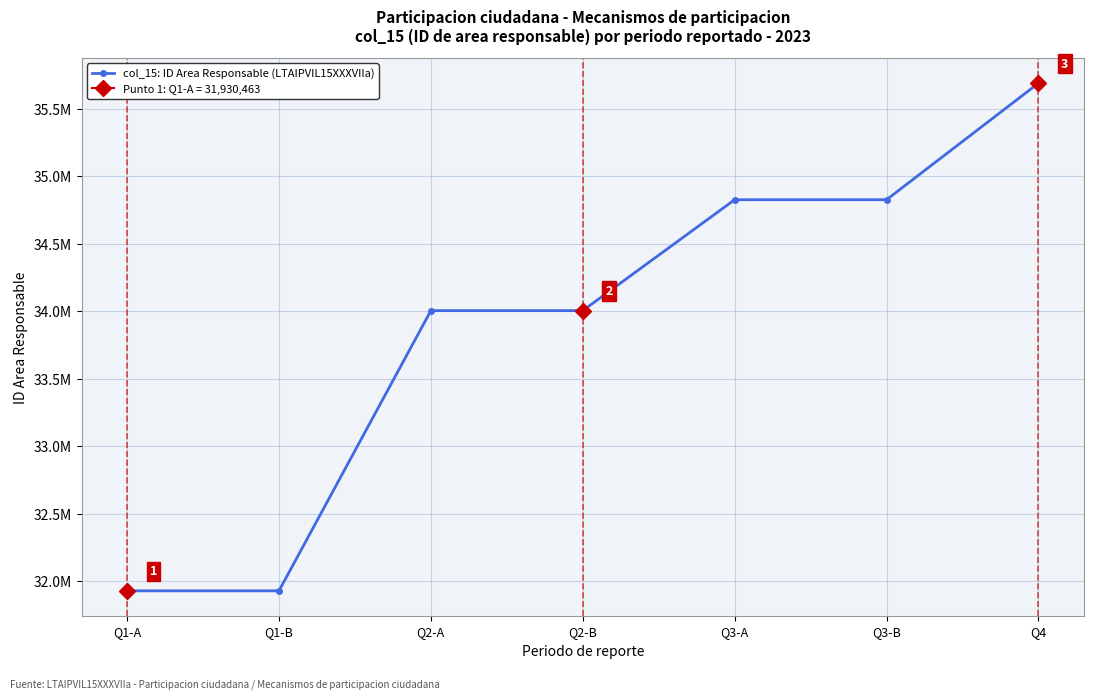

What position from the left is Q1-B?

2